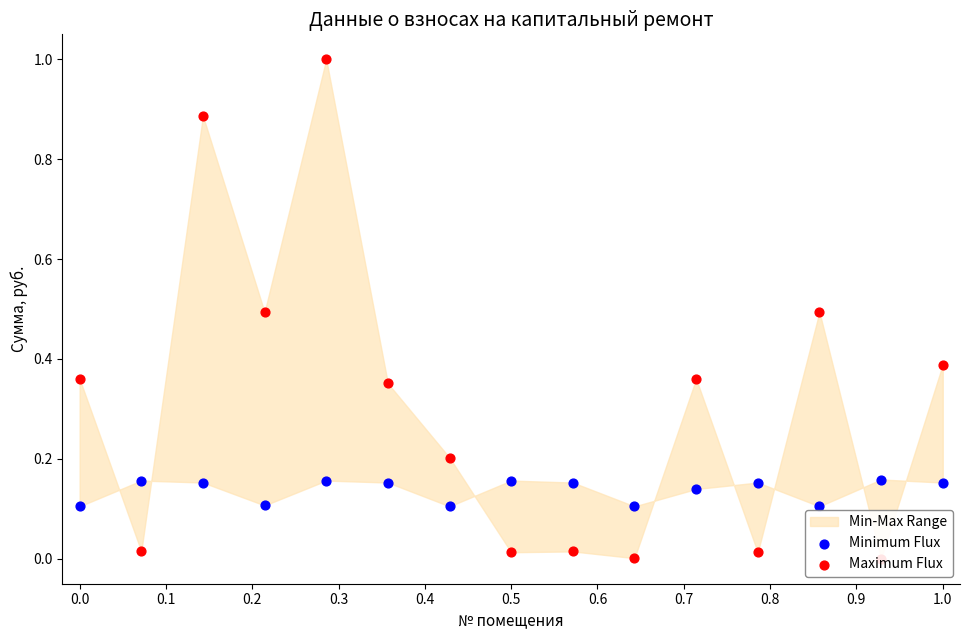

Which series has the largest total across all categories?

Maximum Flux